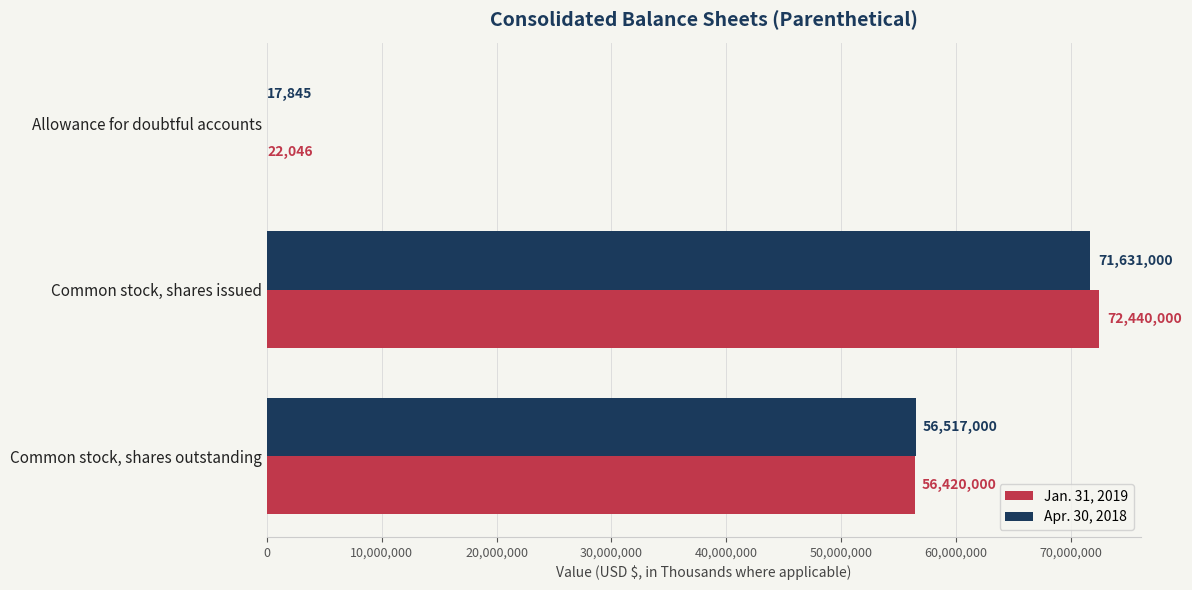

How many data points does each series have?

3